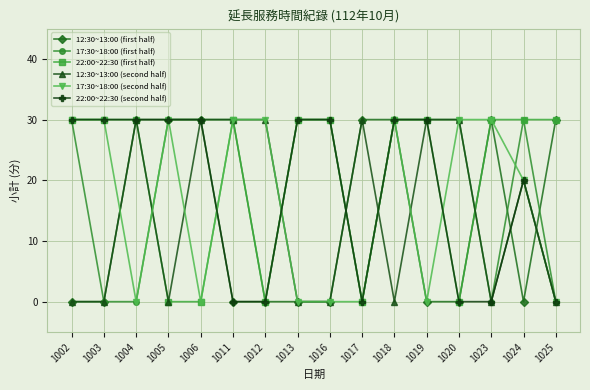

What is the total value across all series at 1023?

90